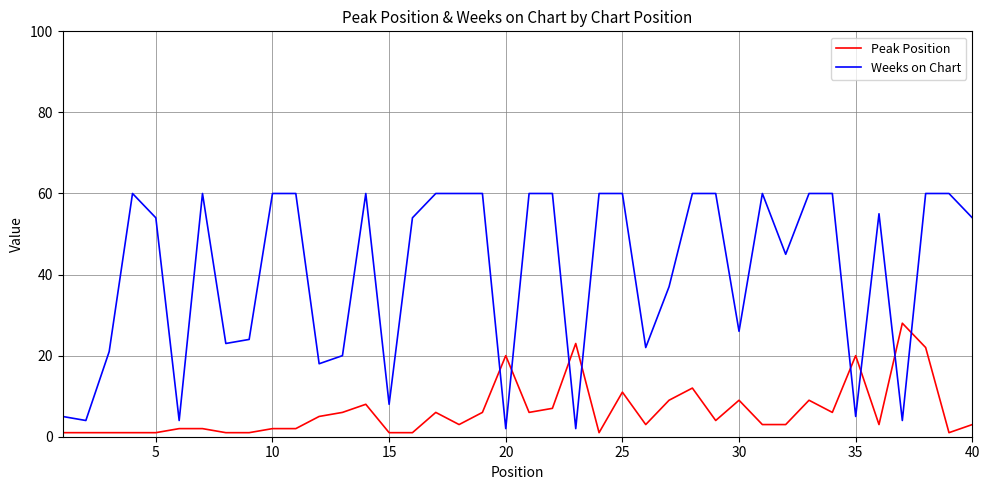

What is the maximum value shown in the chart?

60